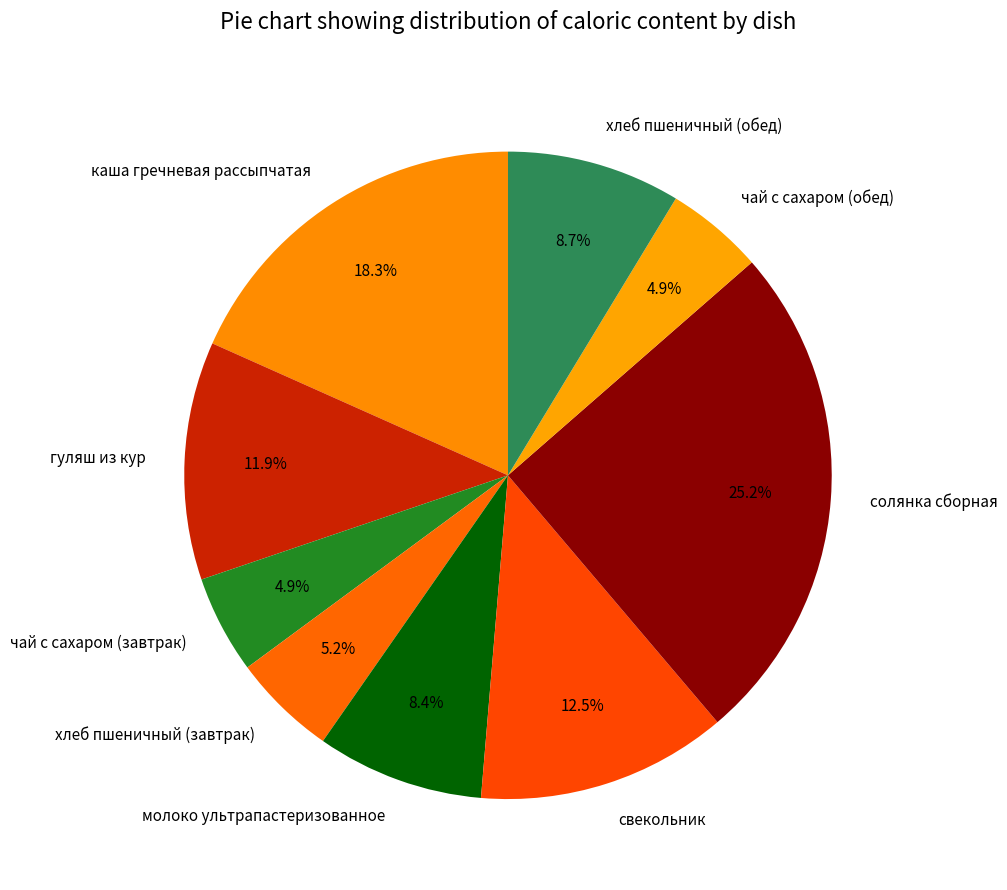

Between хлеб пшеничный (завтрак) and гуляш из кур, which is larger?

гуляш из кур